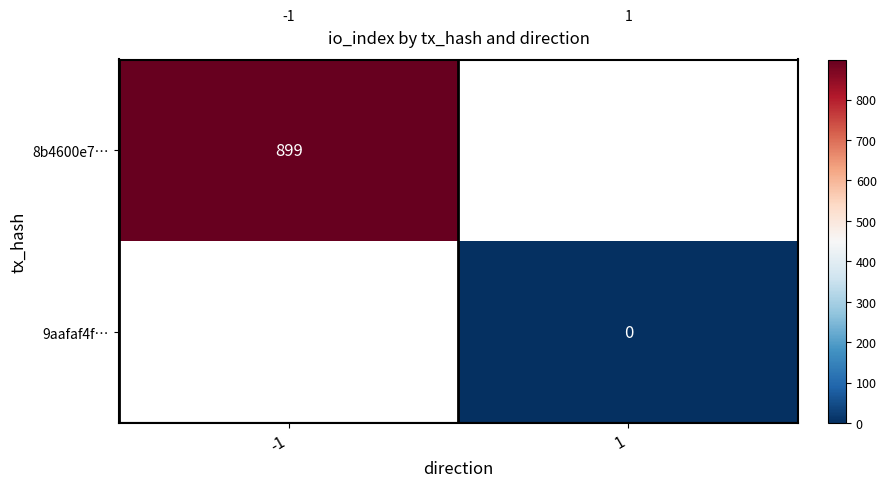

The value of 8b4600e7… at -1 is 605. True or false?

False